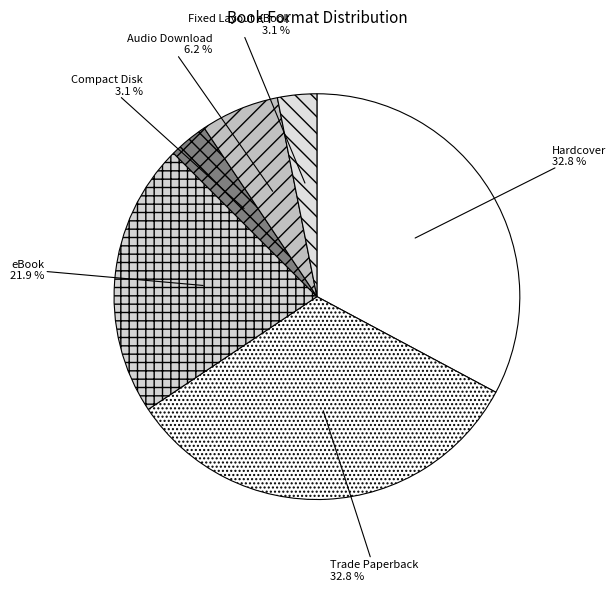

Count the number of slices in the pie.

6